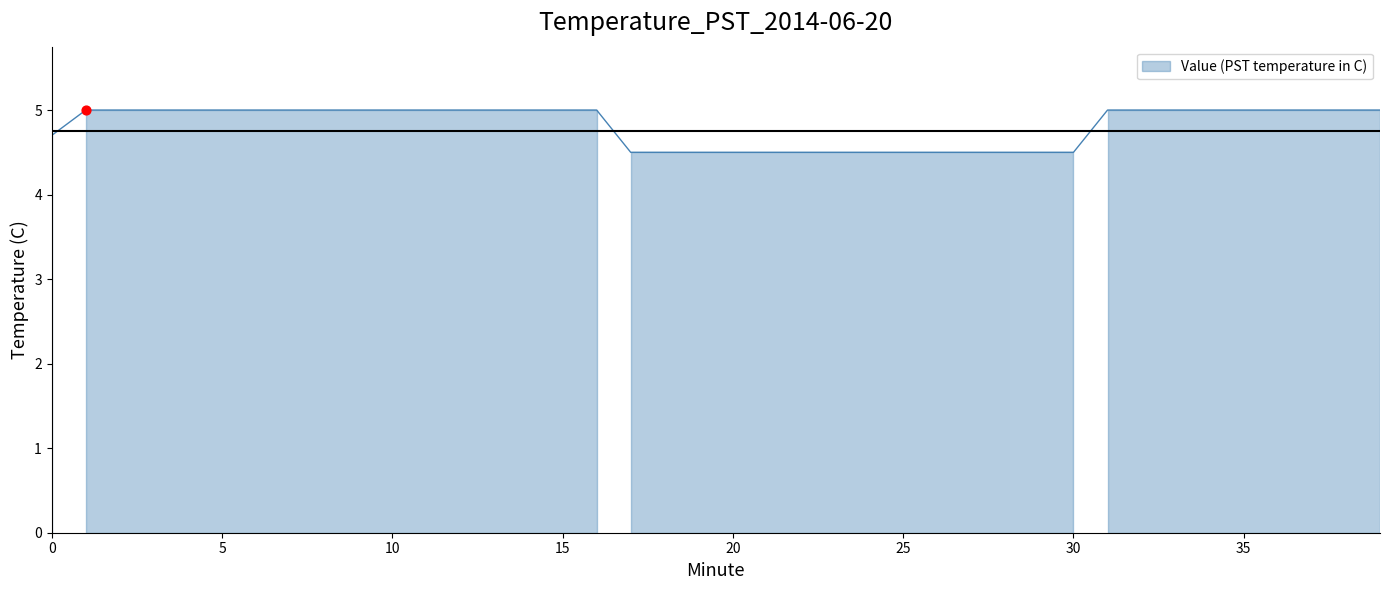

What is the ratio of the value at 13 to the value at 0?

1.1